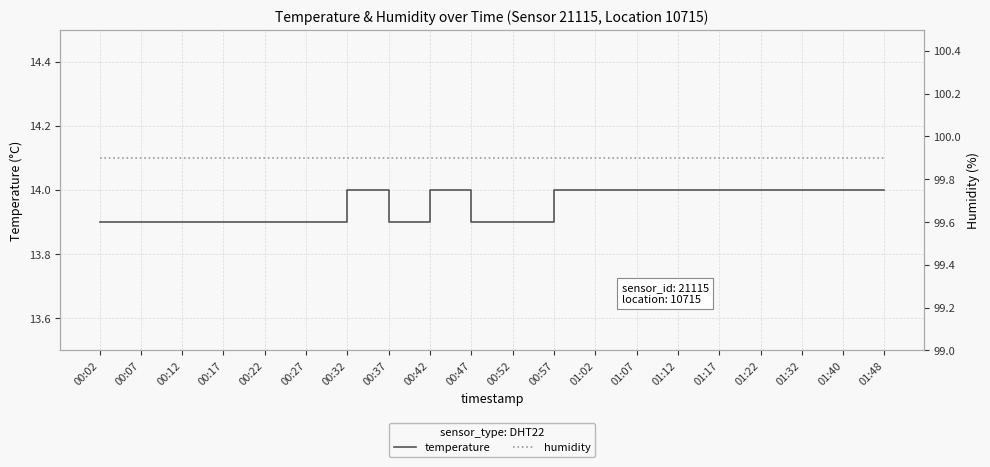

What is the spread (max minus min) of values at 01:12?

85.9